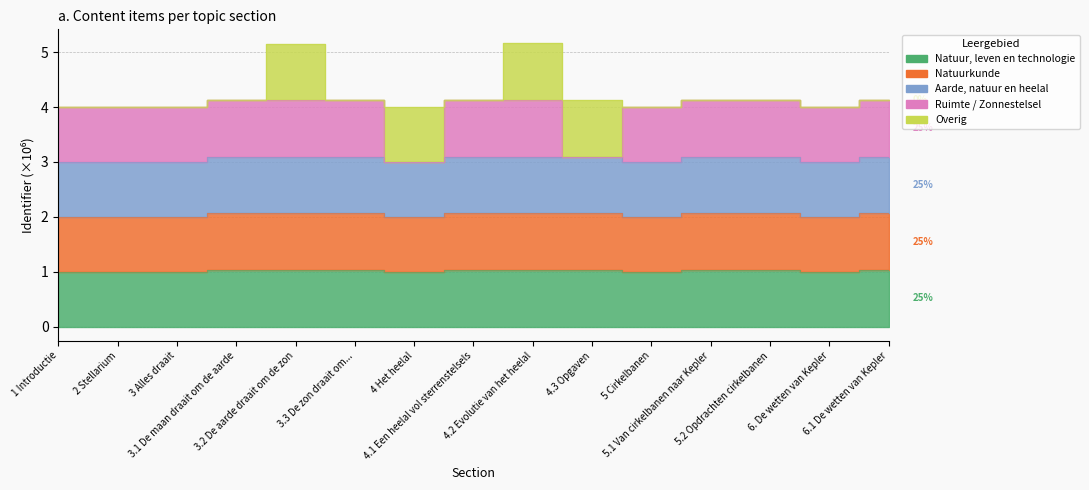

What is the label of the 12th point from the right?

3.1 De maan draait om de aarde